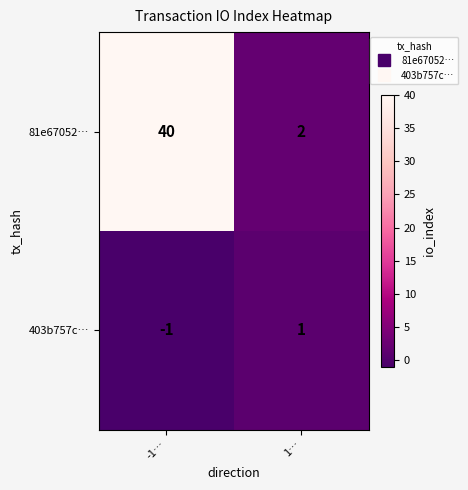

Rank the series by their maximum value, from highest to lowest.

81e67052…, 403b757c…